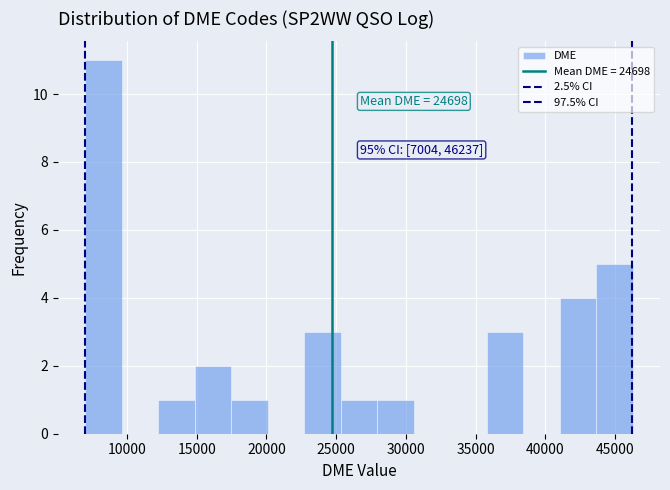

Over which range of the x-axis is the bar tallest?

7000 to 9500